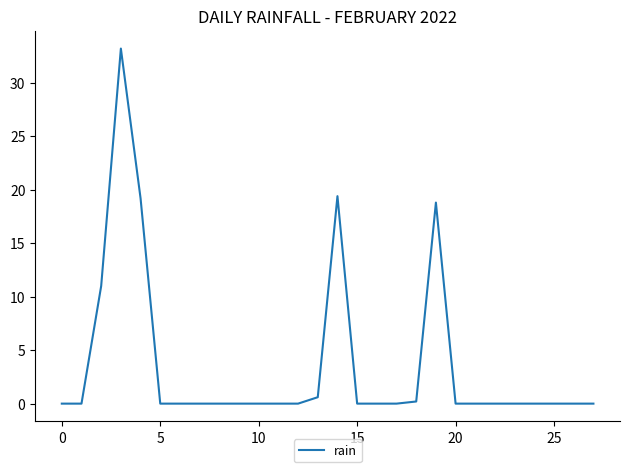

How many lines are shown in the chart?

1